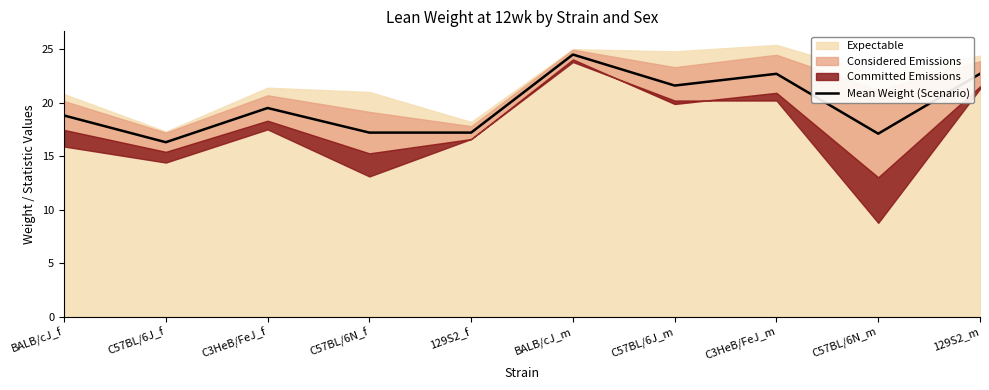

What position from the left is 129S2_m?

10